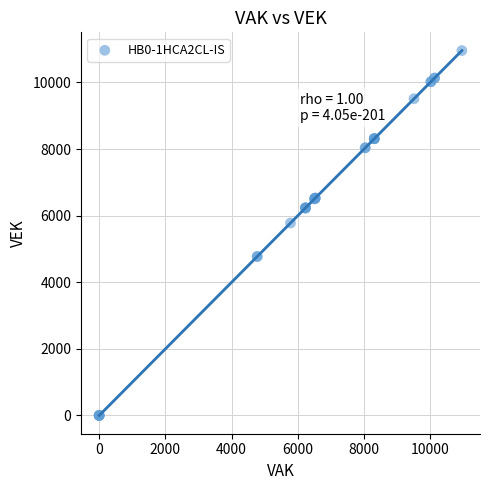

What Y value in the scatter plot is closest to 5479?

5780